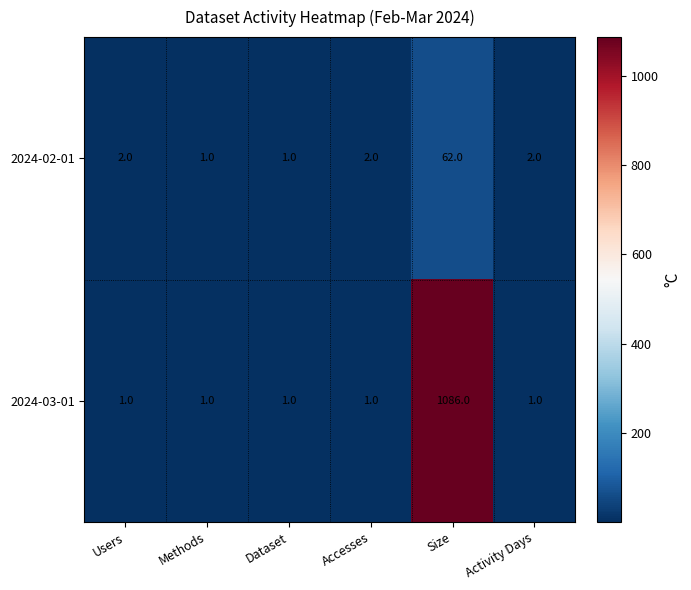

At Users, list the series in order from smallest to largest.

2024-03-01, 2024-02-01